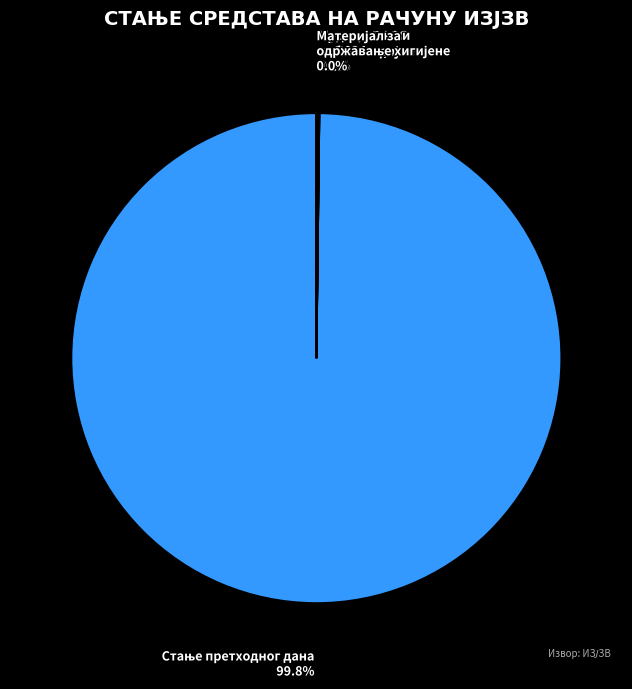

Does any single category account for the majority?

Yes